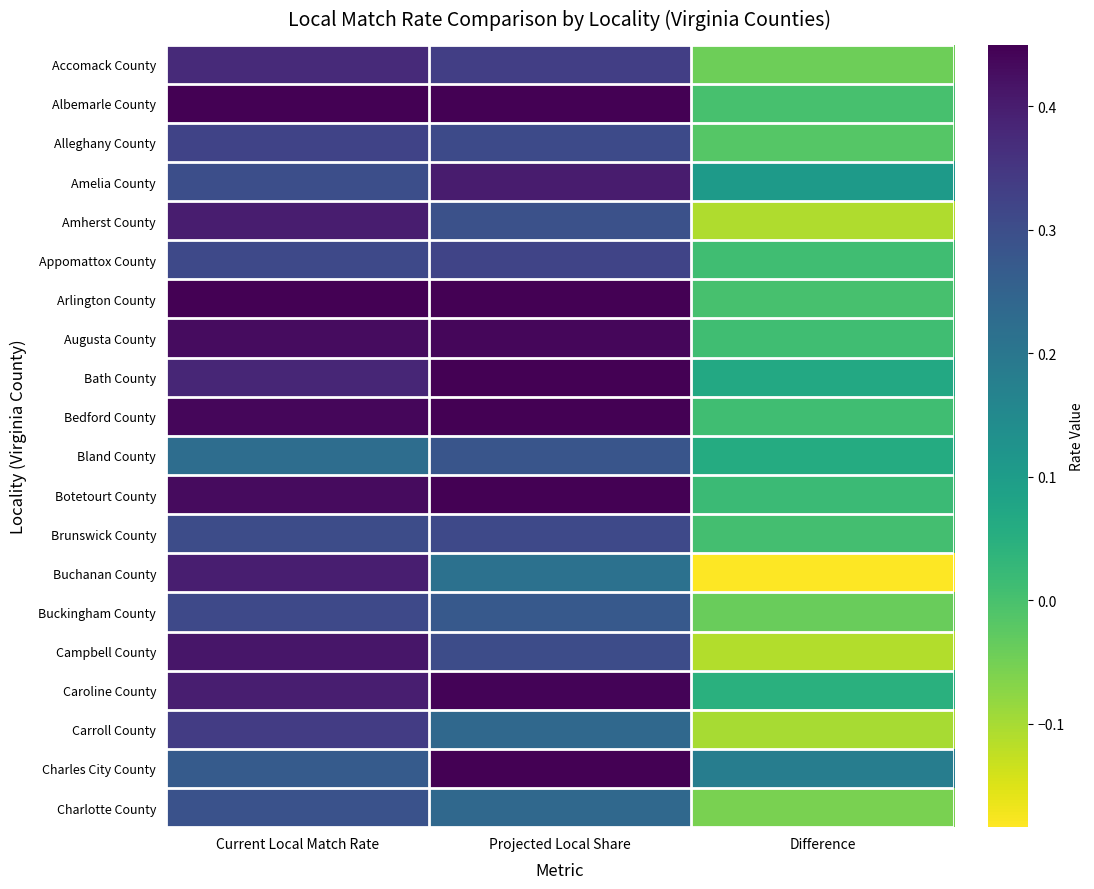

Rank the series at Difference from highest to lowest value.

Charles City County, Amelia County, Bath County, Bland County, Caroline County, Botetourt County, Bedford County, Appomattox County, Augusta County, Brunswick County, Albemarle County, Arlington County, Alleghany County, Buckingham County, Accomack County, Charlotte County, Carroll County, Amherst County, Campbell County, Buchanan County